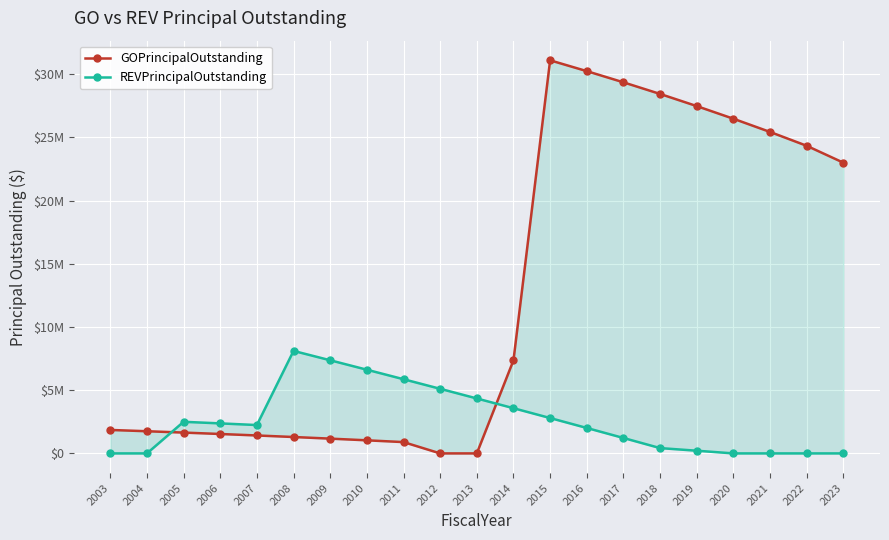

List the series in order of their peak value, highest first.

GOPrincipalOutstanding, REVPrincipalOutstanding